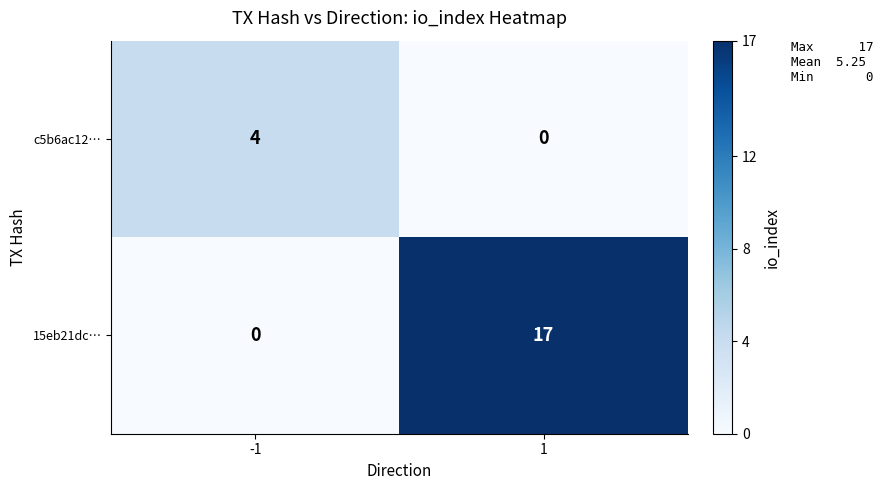

Reading left to right, what are all the values shown in this chart?

c5b6ac12…: 4	0
15eb21dc…: 0	17